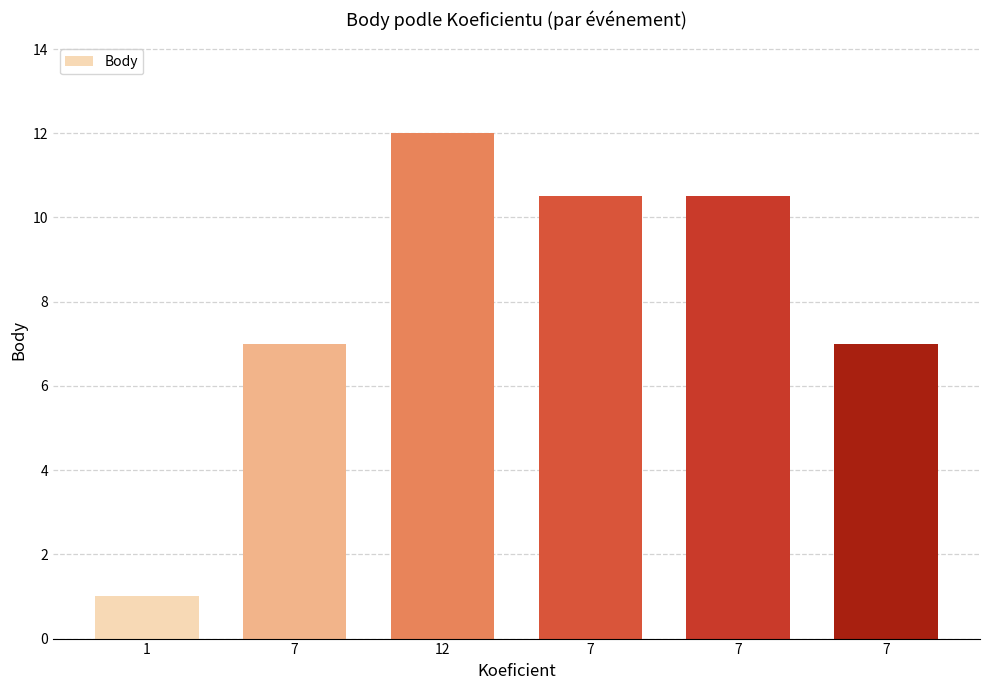

What is the change in value from 7 to 7?

-3.5